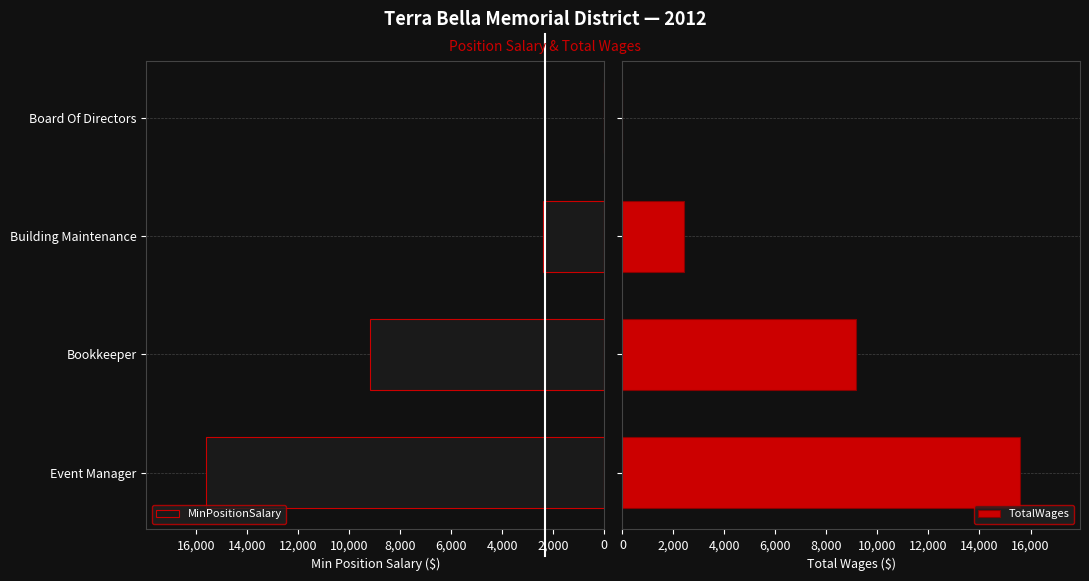

Which series has the largest range (max minus min)?

MinPositionSalary